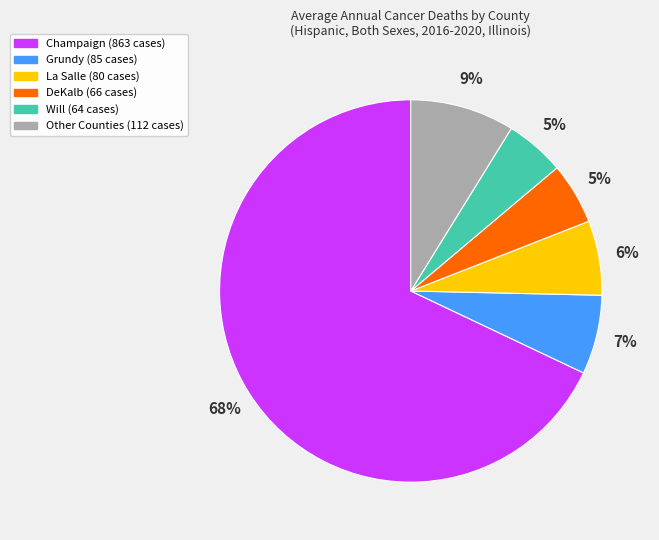

How many segments does this pie chart have?

6